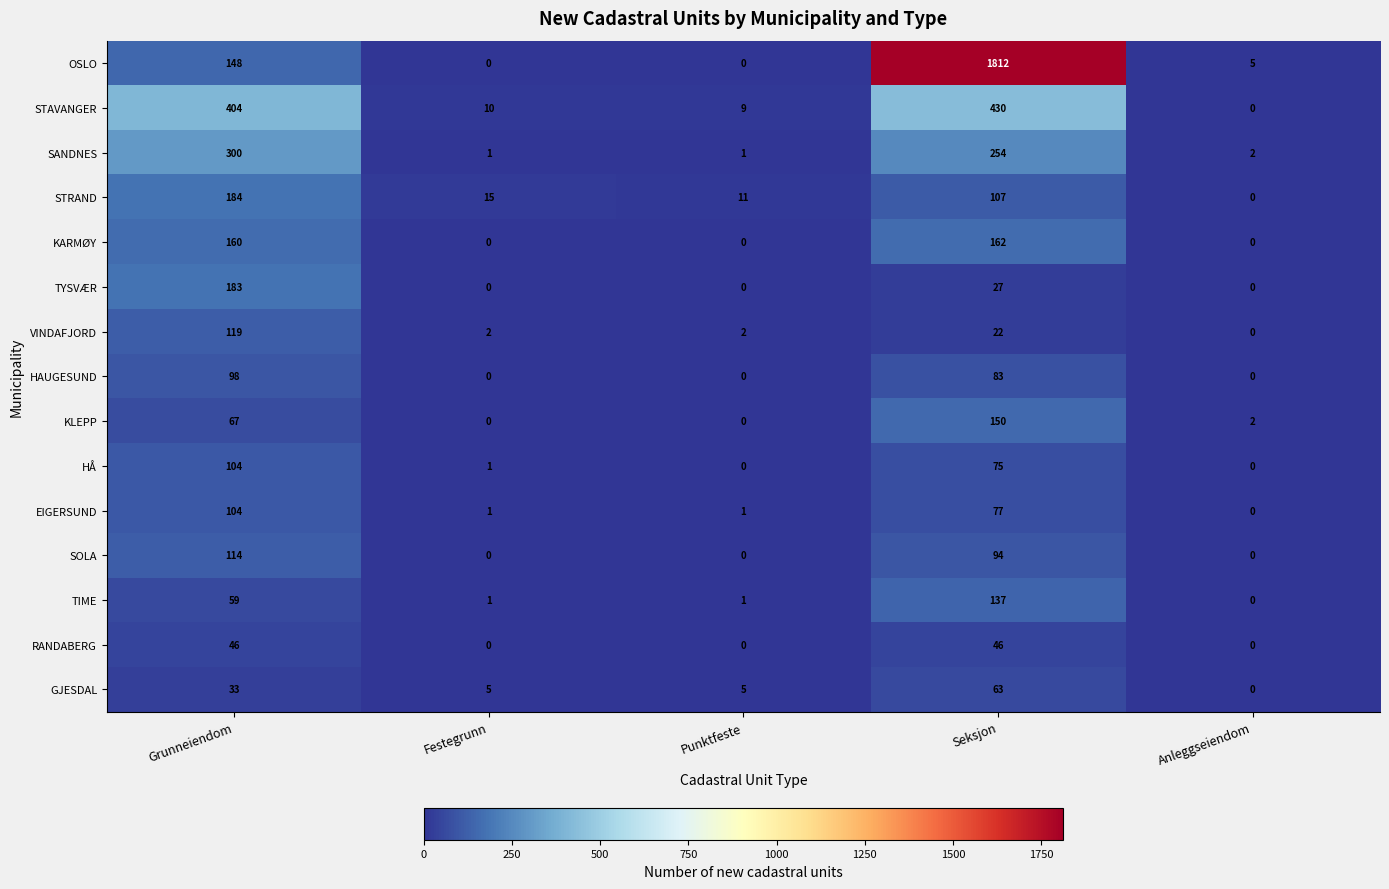

At how many categories does at least one series exceed 38?

2